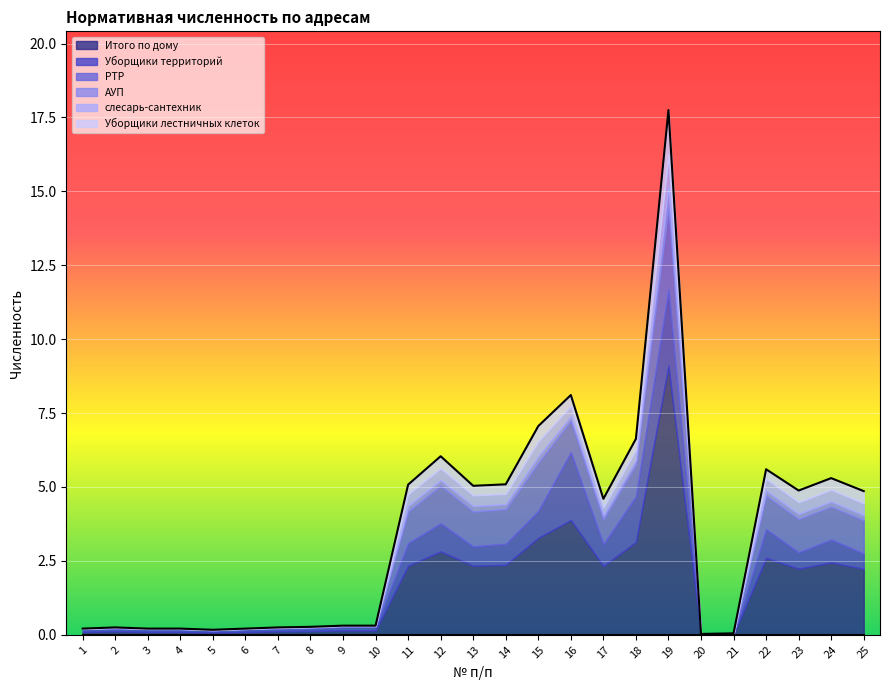

The Итого по дому series shows 2.3 at 11. True or false?

True